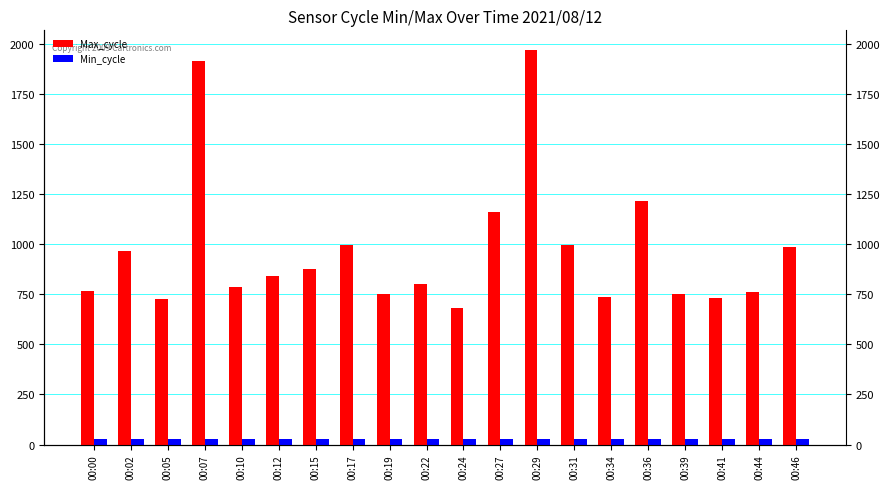

At which category is the sum across all series the highest?

00:29